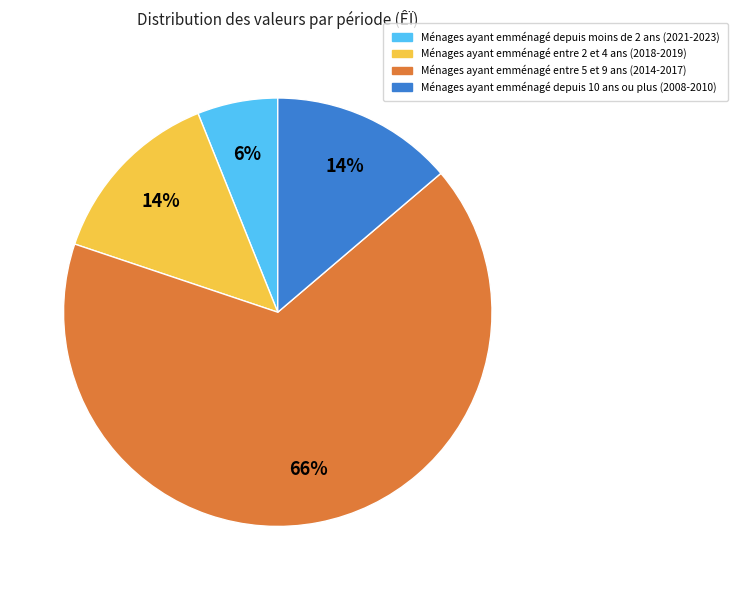

To the nearest percent, what is the average slice percentage?

25%